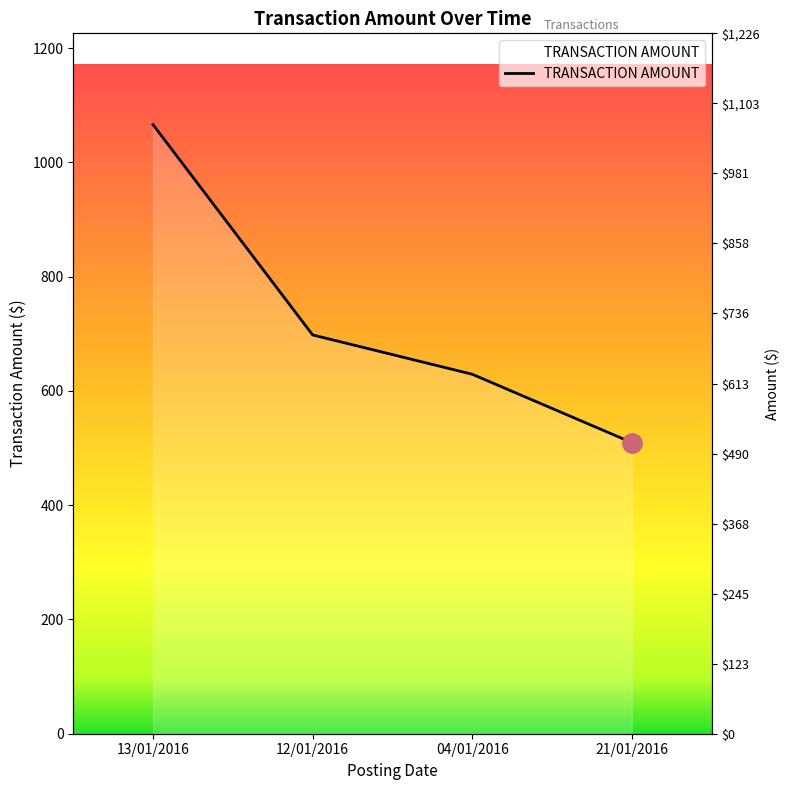

What is the average value?

725.8